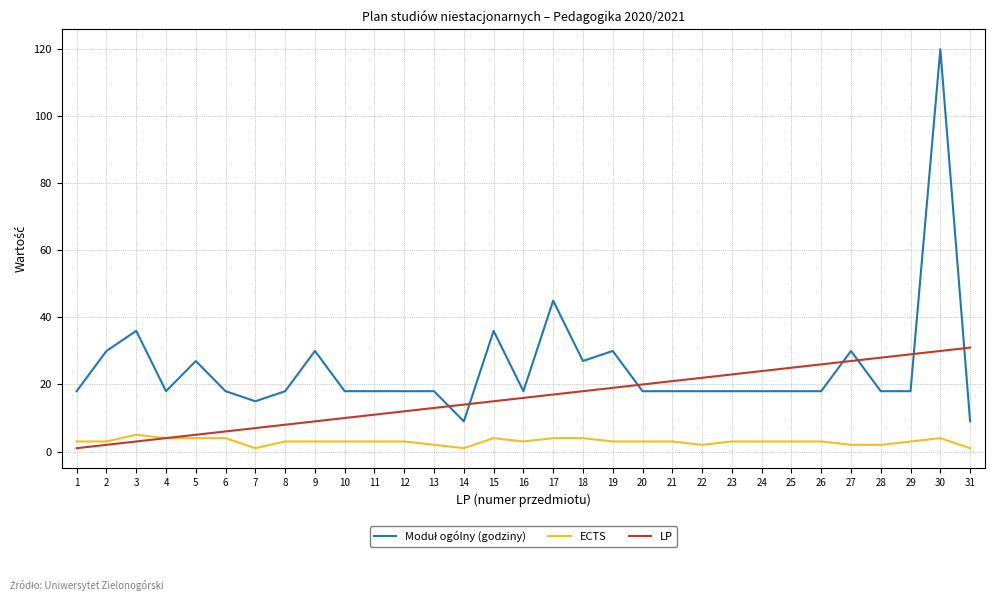

The LP series shows 4 at 8. True or false?

False